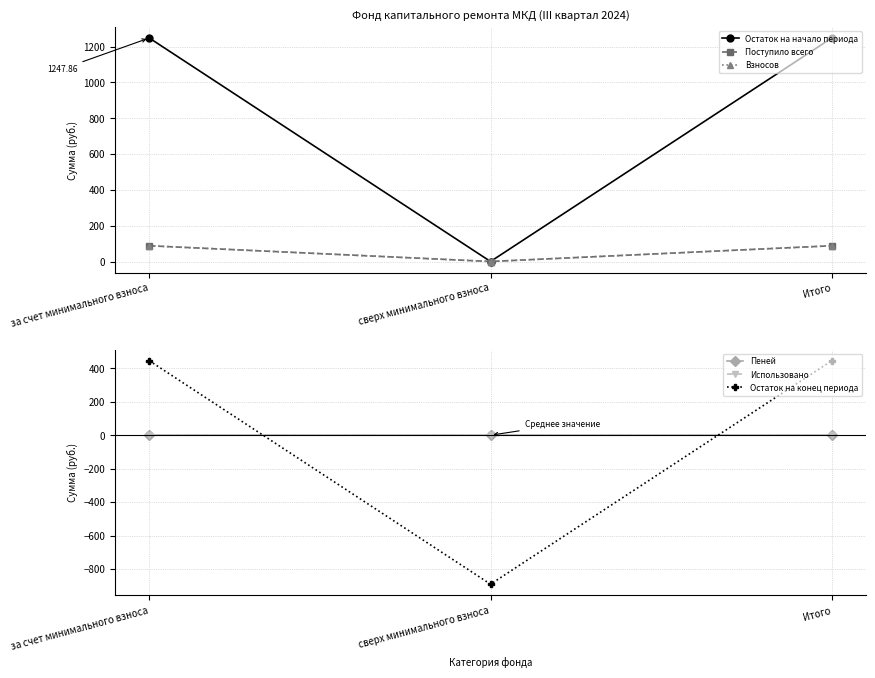

At which category is the sum across all series the highest?

за счет минимального взноса